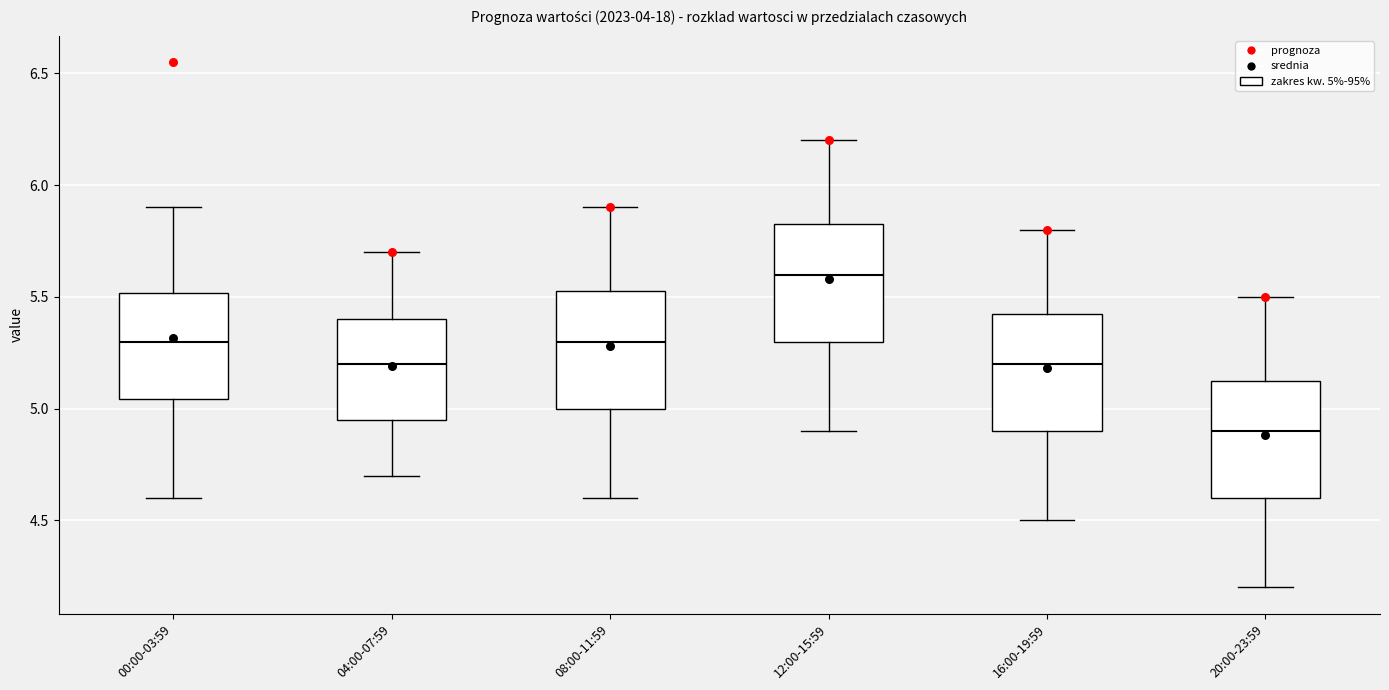

Reading left to right, read every box against the y-axis: the position of its median line, the range the box covers, and the ends of its whiskers. The values are not printed on the chart, so give them approximately, as read against the axis.

00:00-03:59: median 5.30, box 5.05 to 5.50, whiskers 4.60 to 5.90
04:00-07:59: median 5.20, box 4.95 to 5.40, whiskers 4.70 to 5.70
08:00-11:59: median 5.30, box 5.00 to 5.55, whiskers 4.60 to 5.90
12:00-15:59: median 5.60, box 5.30 to 5.85, whiskers 4.90 to 6.20
16:00-19:59: median 5.20, box 4.90 to 5.45, whiskers 4.50 to 5.80
20:00-23:59: median 4.90, box 4.60 to 5.15, whiskers 4.20 to 5.50